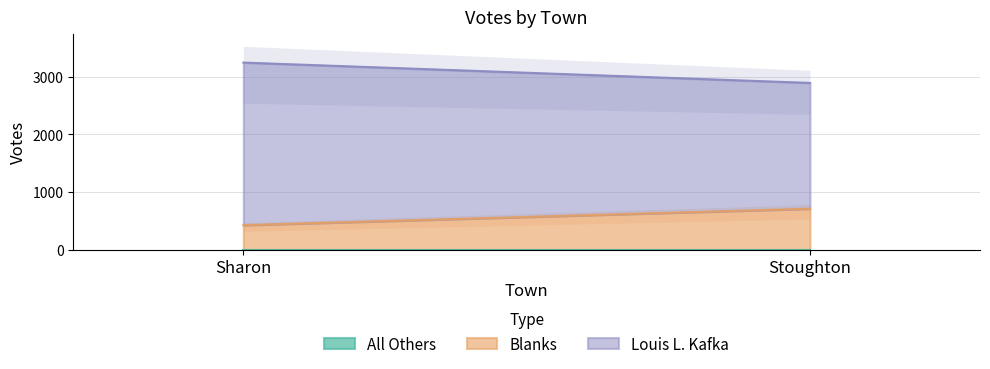

At which category is the sum across all series the highest?

Sharon